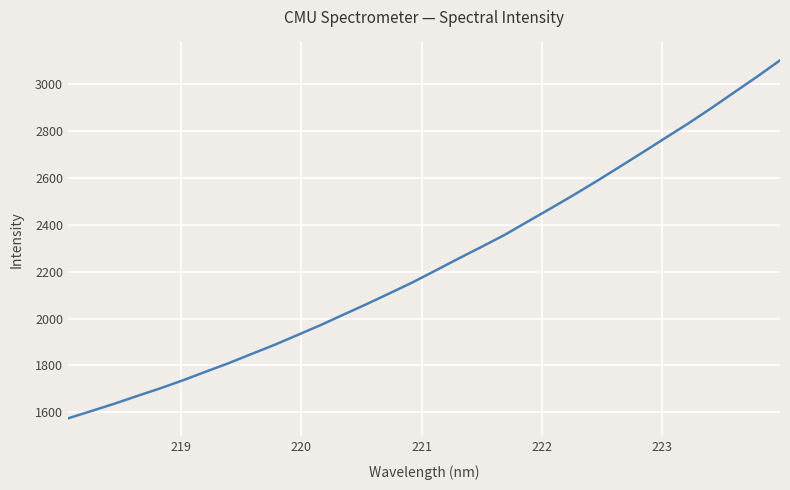

What is the difference between the maximum and minimum values?

1528.2